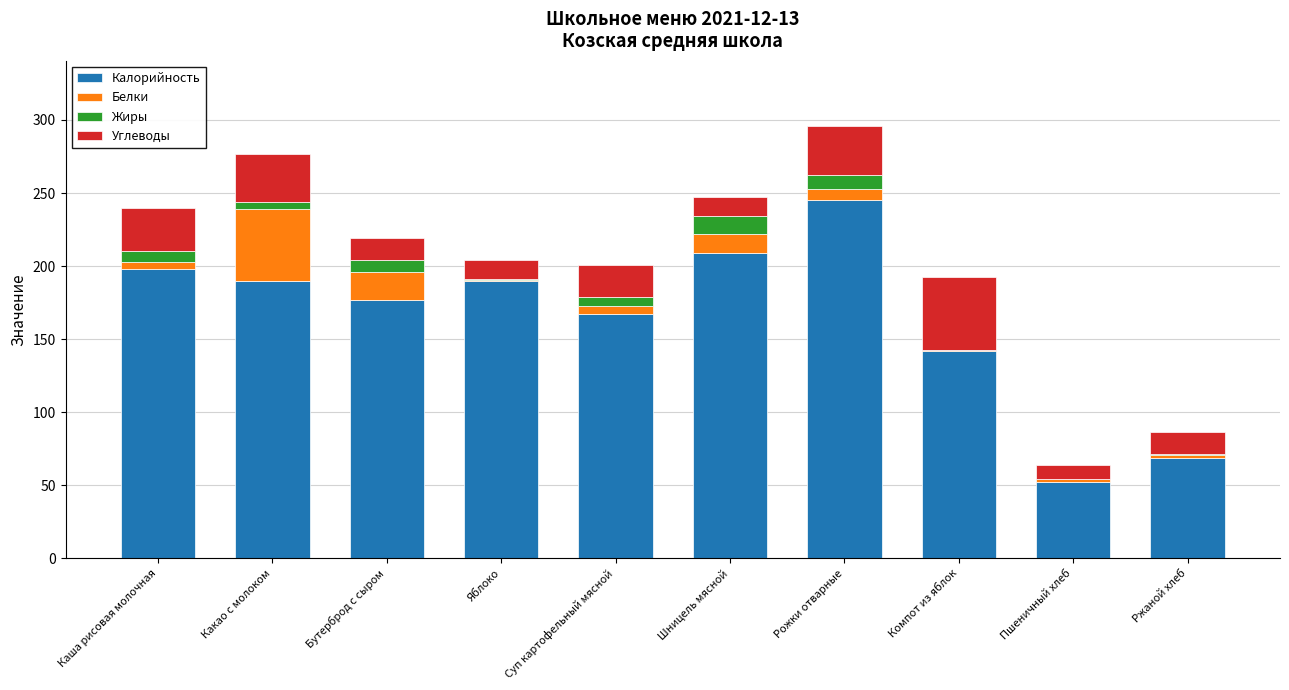

True or false: Калорийность has a value of 142.0 at Компот из яблок.

True